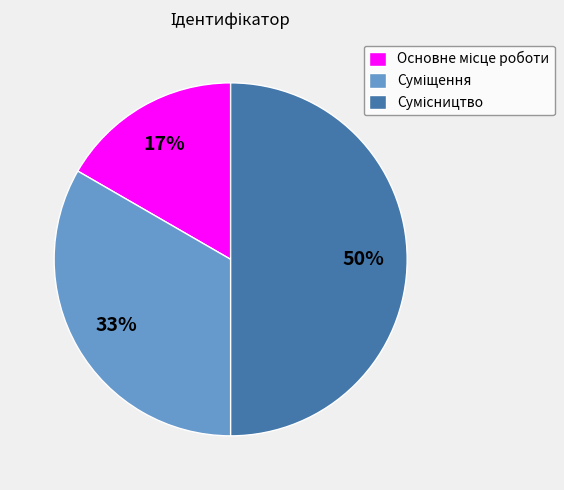

How many segments does this pie chart have?

3